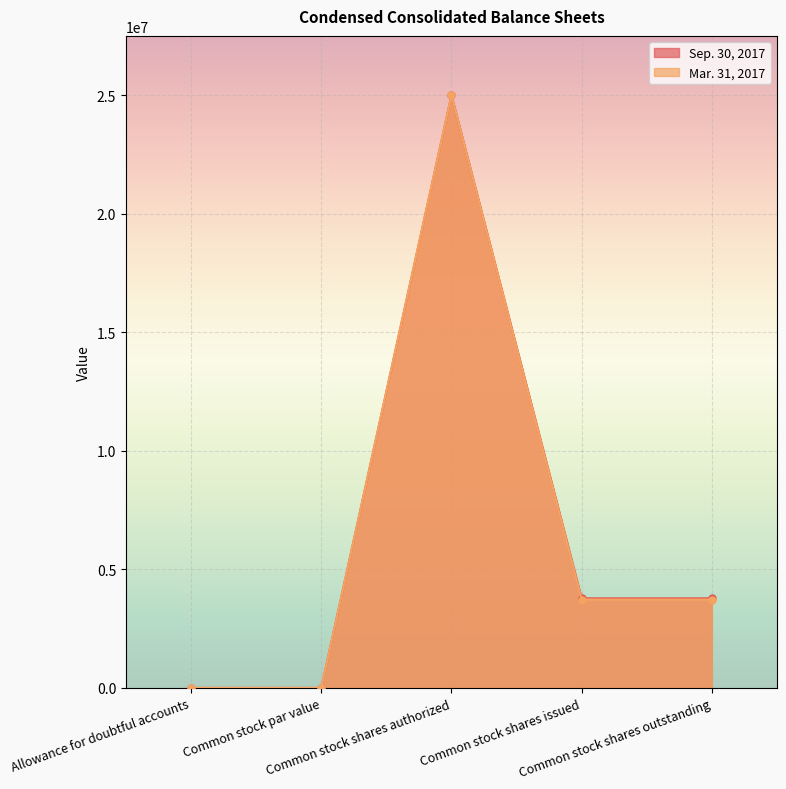

True or false: Mar. 31, 2017 and Sep. 30, 2017 intersect in this chart.

False